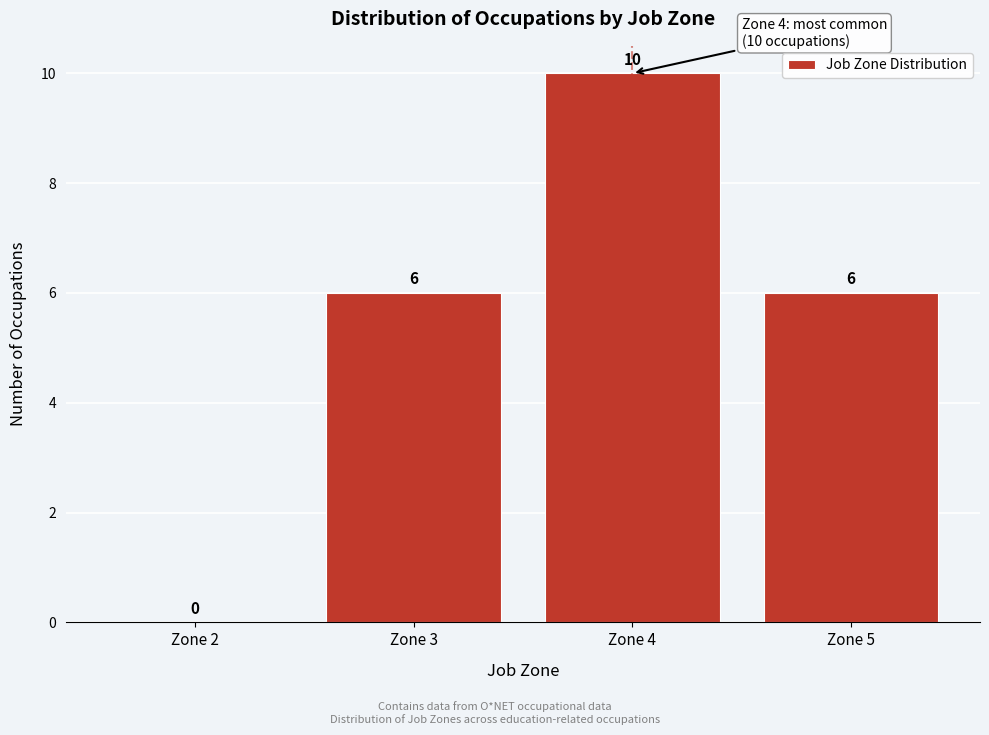

Over which range of the x-axis is the bar tallest?

3.5 to 4.5